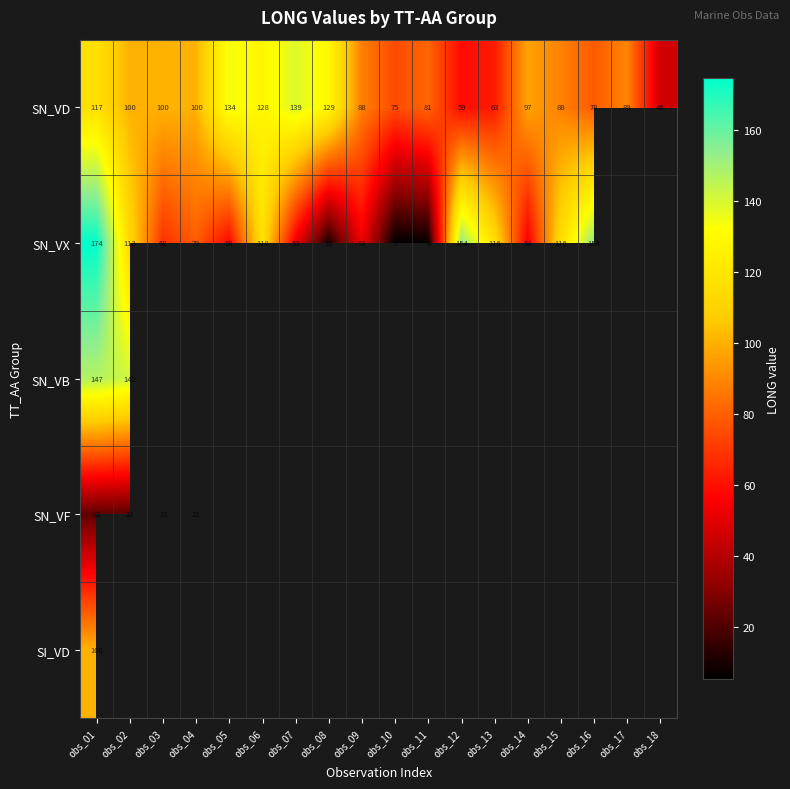

At obs_01, list the series in order from smallest to largest.

SN_VF, SI_VD, SN_VD, SN_VB, SN_VX